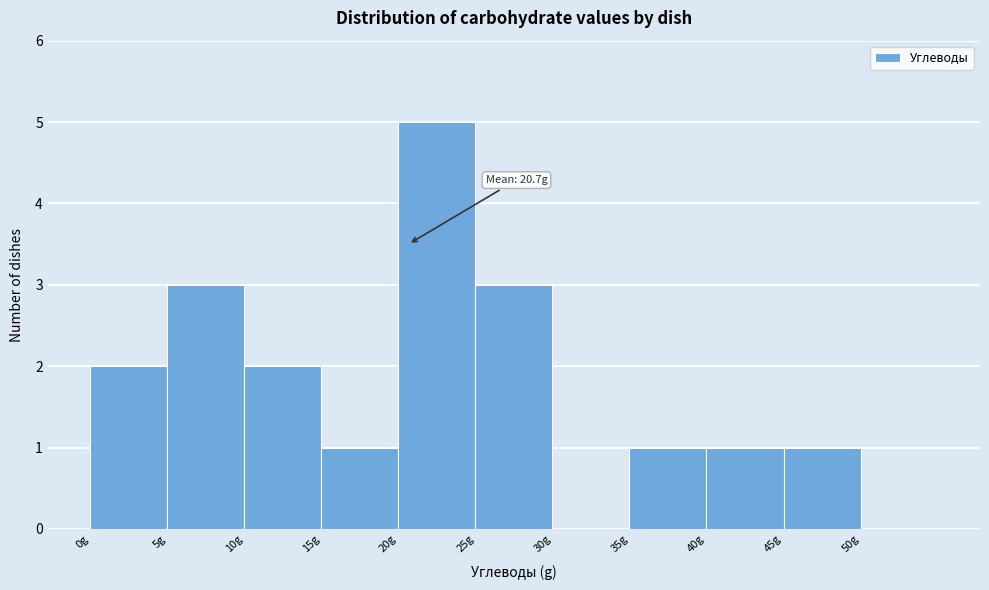

Which range on the x-axis has the tallest bar?

20 to 25